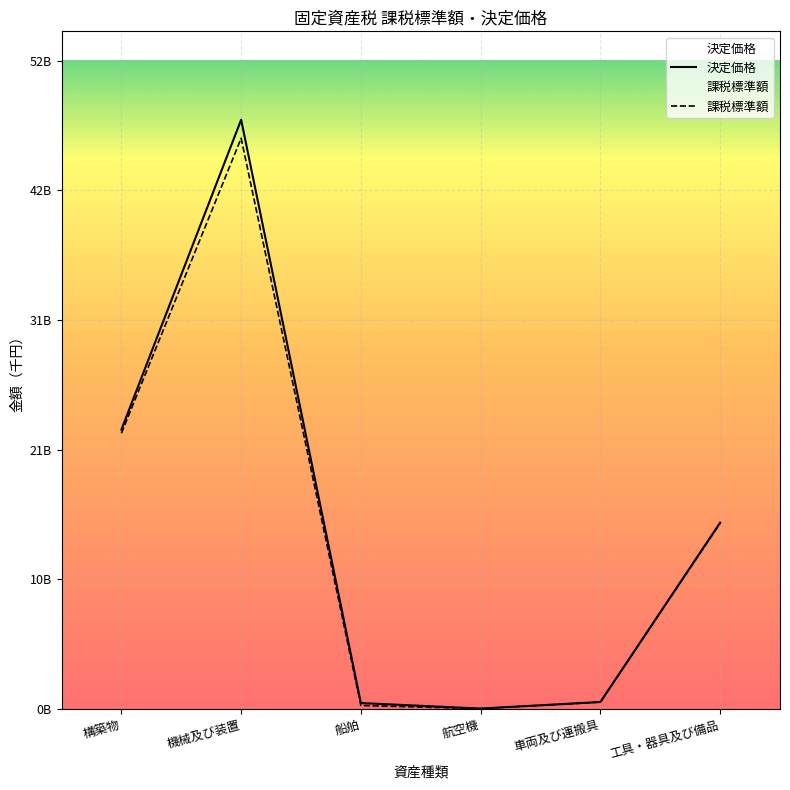

Is it true that 課税標準額 equals 46667163304 at 機械及び装置?

True